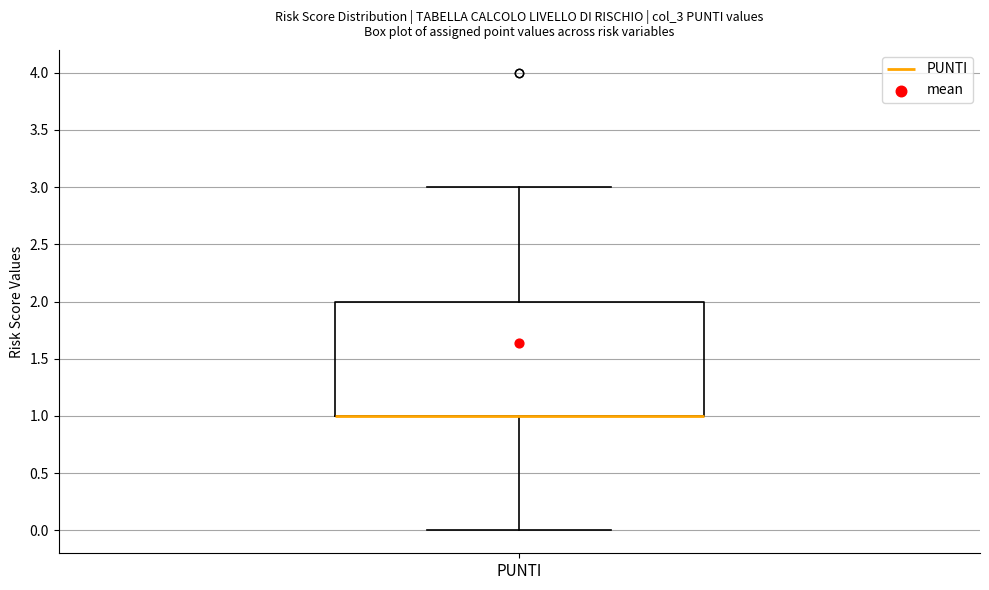

Transcribe this box plot: give where the median line is, the range the box spans, and where the two whiskers end, as read against the y-axis. The values are not printed on the chart, so give them approximately, as read against the axis.

median 1 (drawn on the box's lower edge), box 1 to 2, whiskers 0 to 3